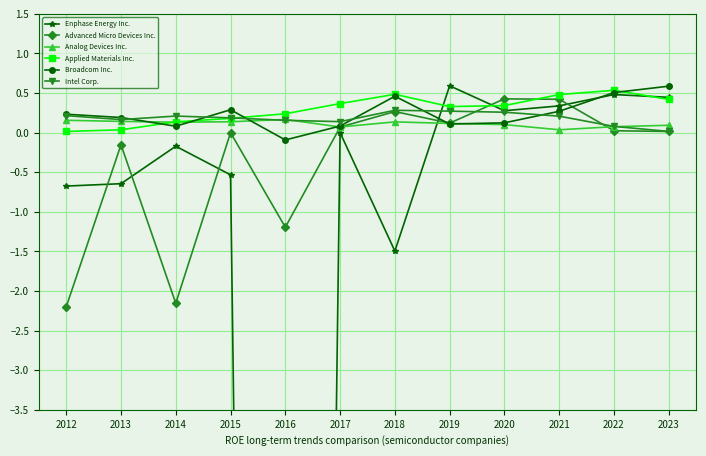

At which label does Broadcom Inc. first exceed 0?

2012